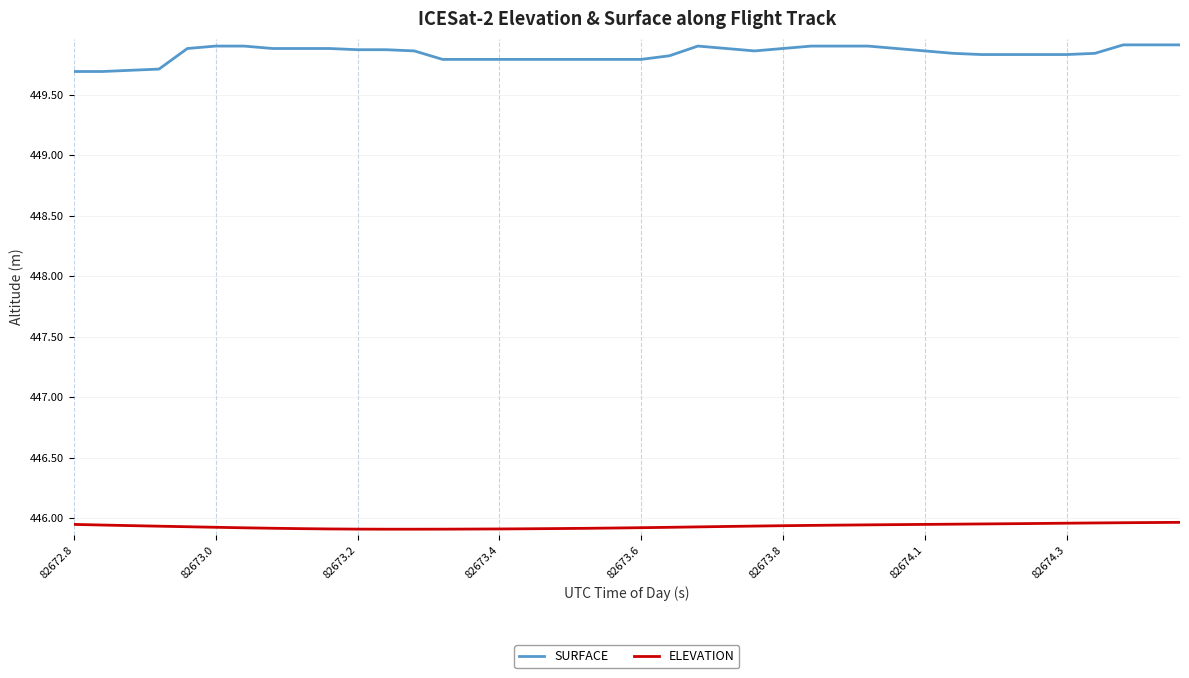

At how many categories does at least one series exceed 446?

40